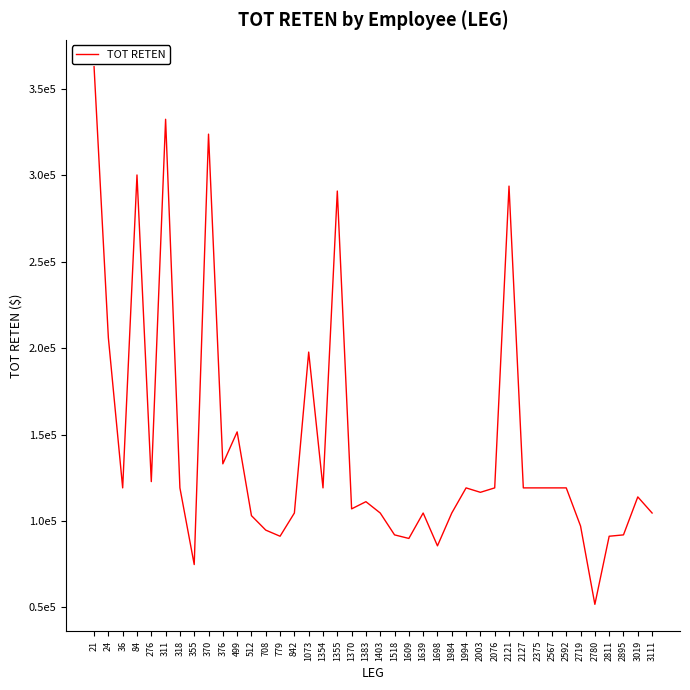

Is this an area chart (filled region under the line)?

No